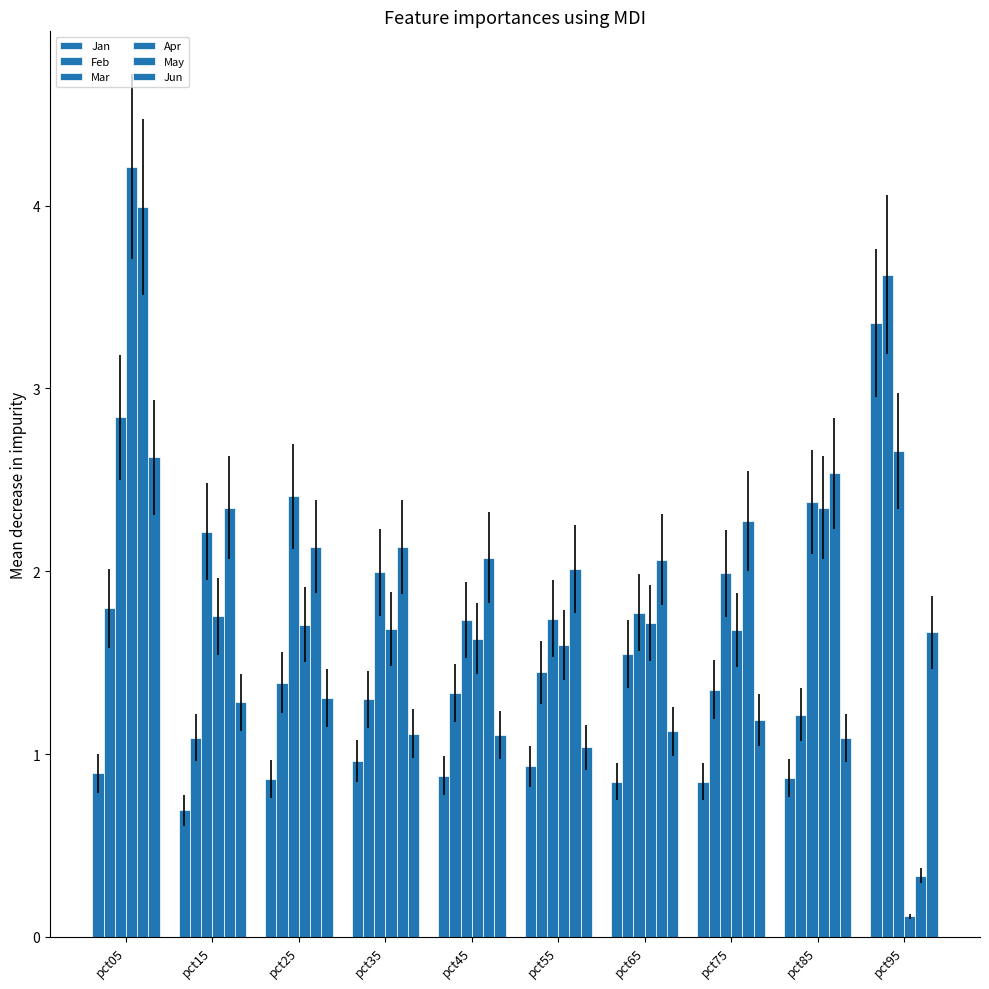

Count the number of data series in this chart.

6